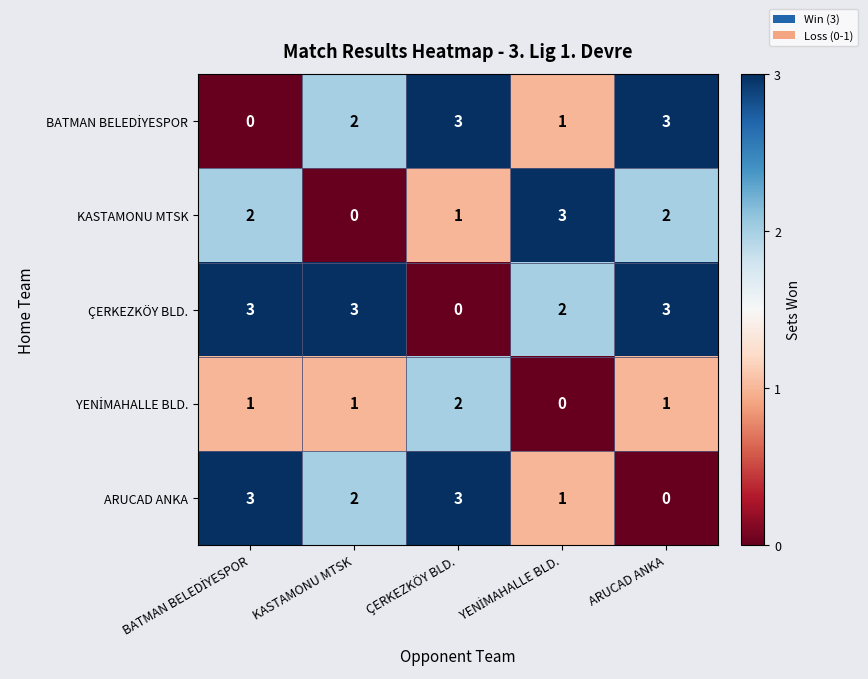

What is the maximum value shown in the chart?

3